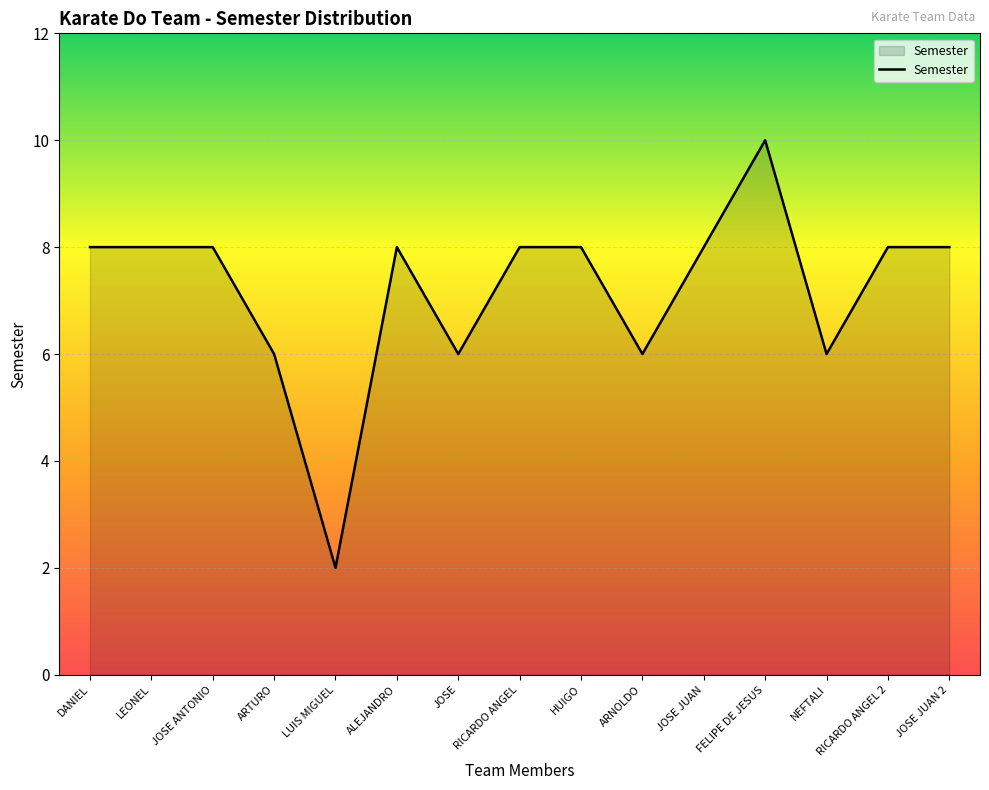

Approximately how many times larger is the value at LEONEL compared to JOSE ANTONIO?

1.0